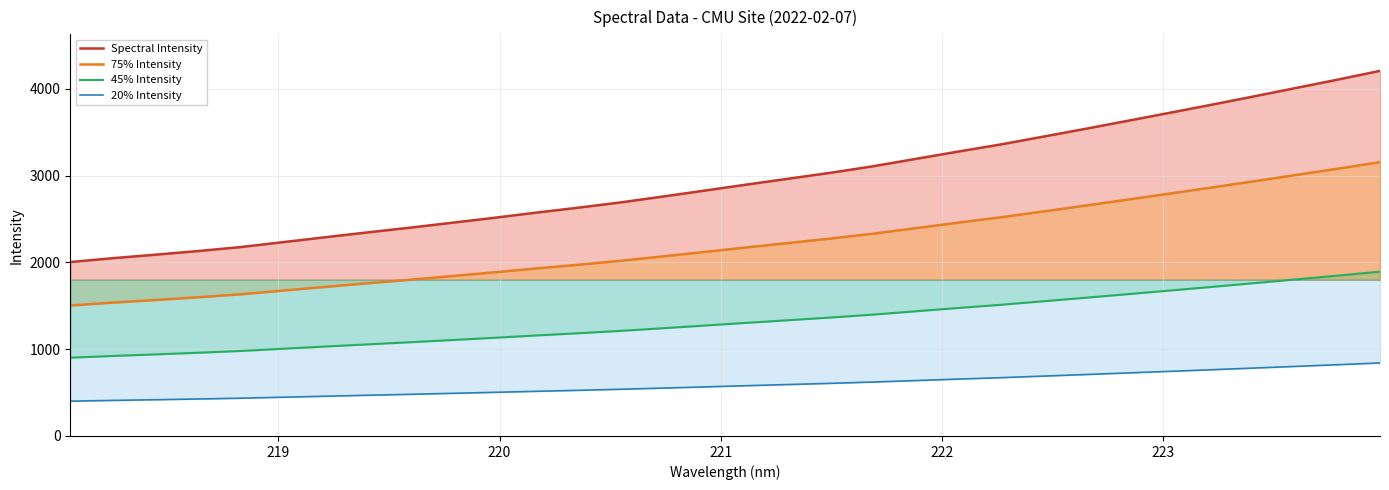

What is the minimum value shown in the chart?

400.7